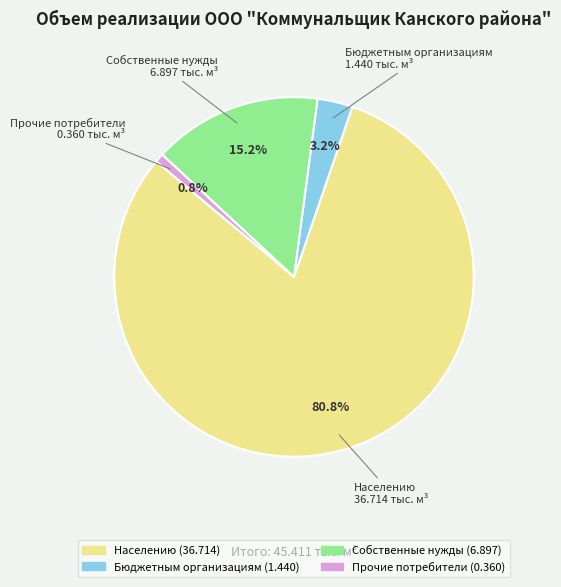

To the nearest percent, what is the difference between the largest and smallest slice percentages?

80%